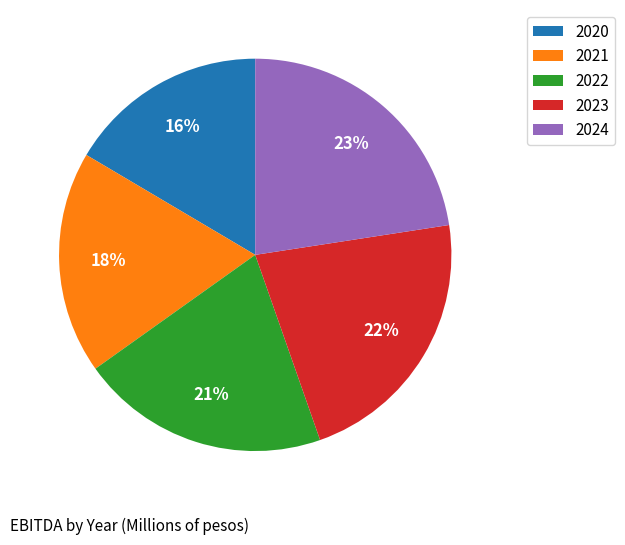

To the nearest percent, what is the combined percentage of 2023 and 2024?

45%